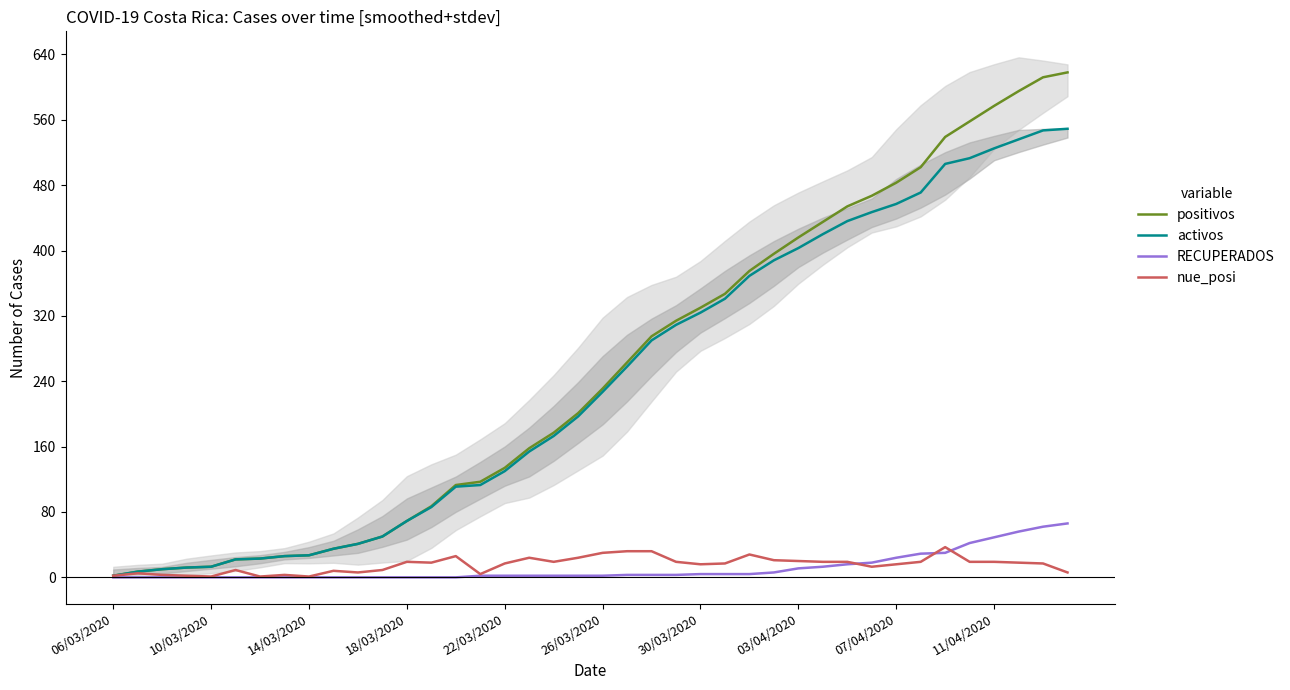

True or false: RECUPERADOS has a value of 24 at 07/04/2020.

True